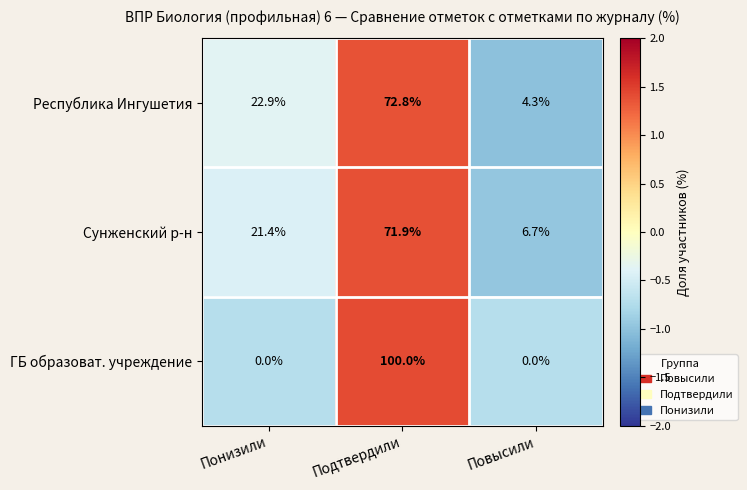

Reading left to right, extract all data points from this chart.

Республика Ингушетия: Понизили=22.9	Подтвердили=72.8	Повысили=4.3
Сунженский р-н: Понизили=21.4	Подтвердили=71.9	Повысили=6.7
ГБ образоват. учреждение: Понизили=0.0	Подтвердили=100.0	Повысили=0.0